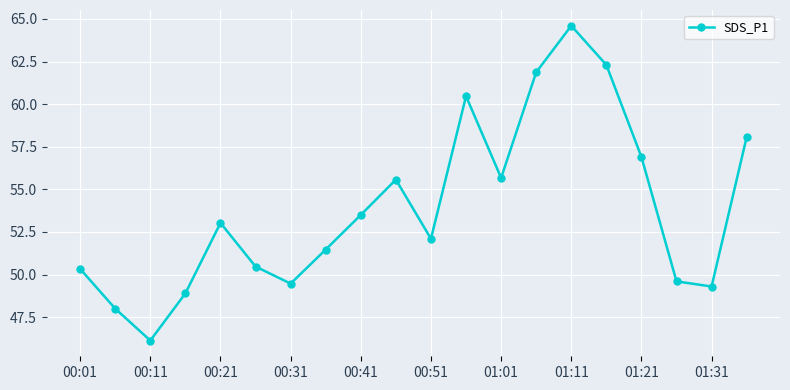

What is the greatest value displayed?

64.6